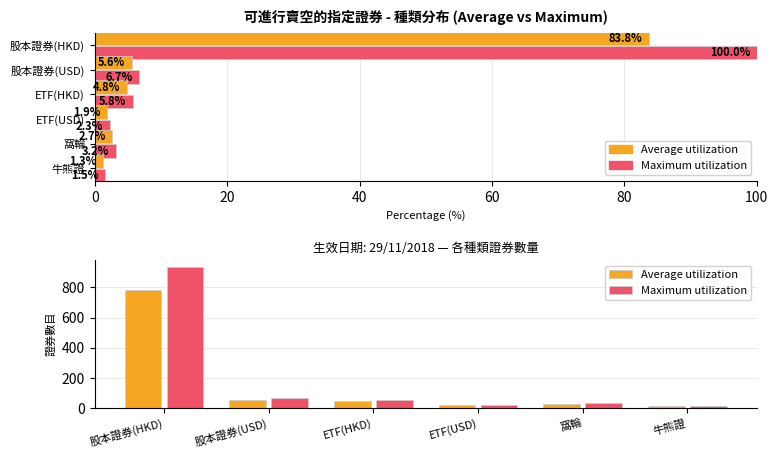

Is it true that Maximum utilization equals 936.0 at 股本證券(HKD)?

True